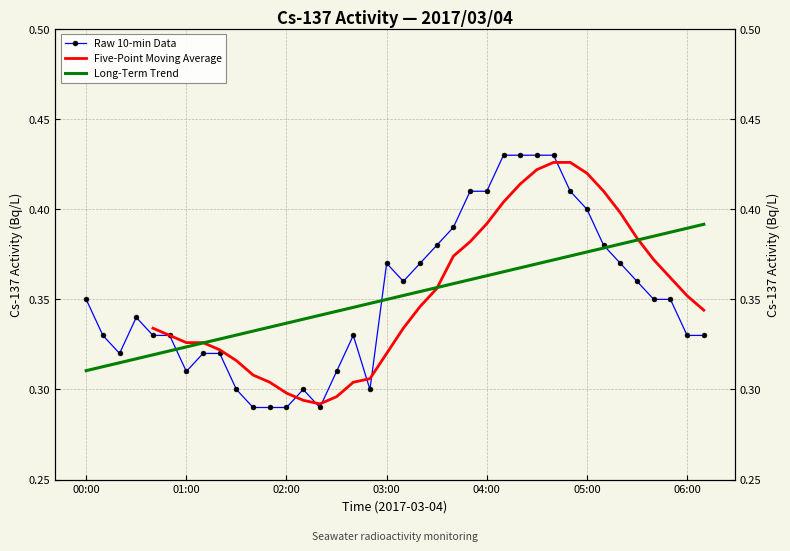

What is the sum of the values at 02:00 and 00:50?

0.6